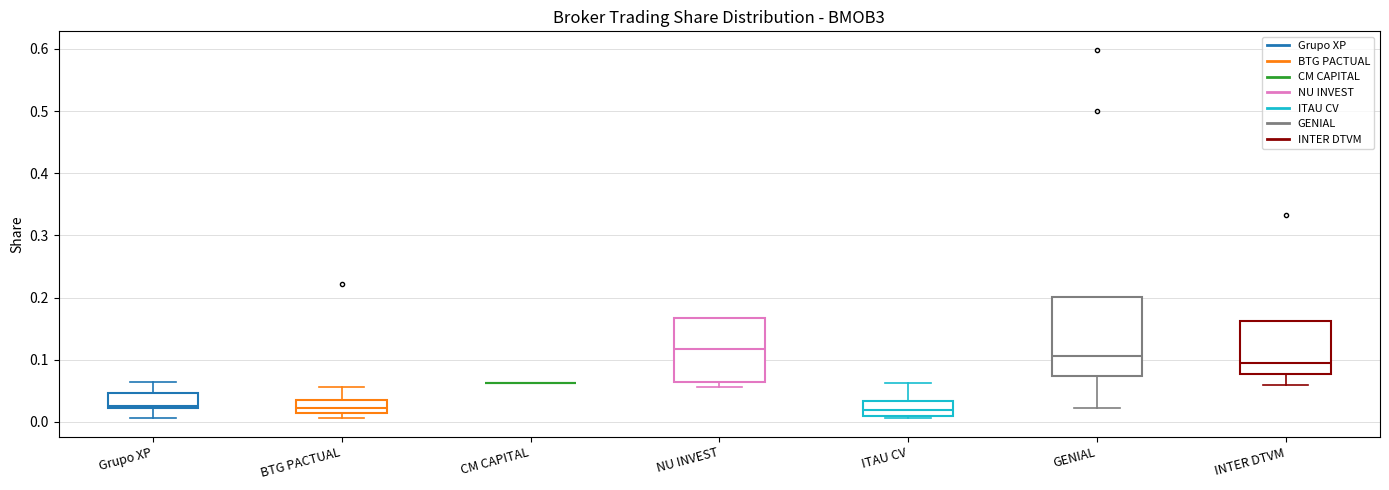

Where is the lower edge of the box for INTER DTVM on the y-axis? The values are not printed on the chart, so give them approximately, as read against the axis.

0.08